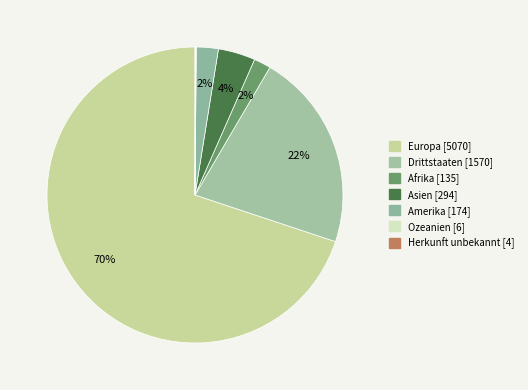

Which has a higher value, Afrika or Europa?

Europa